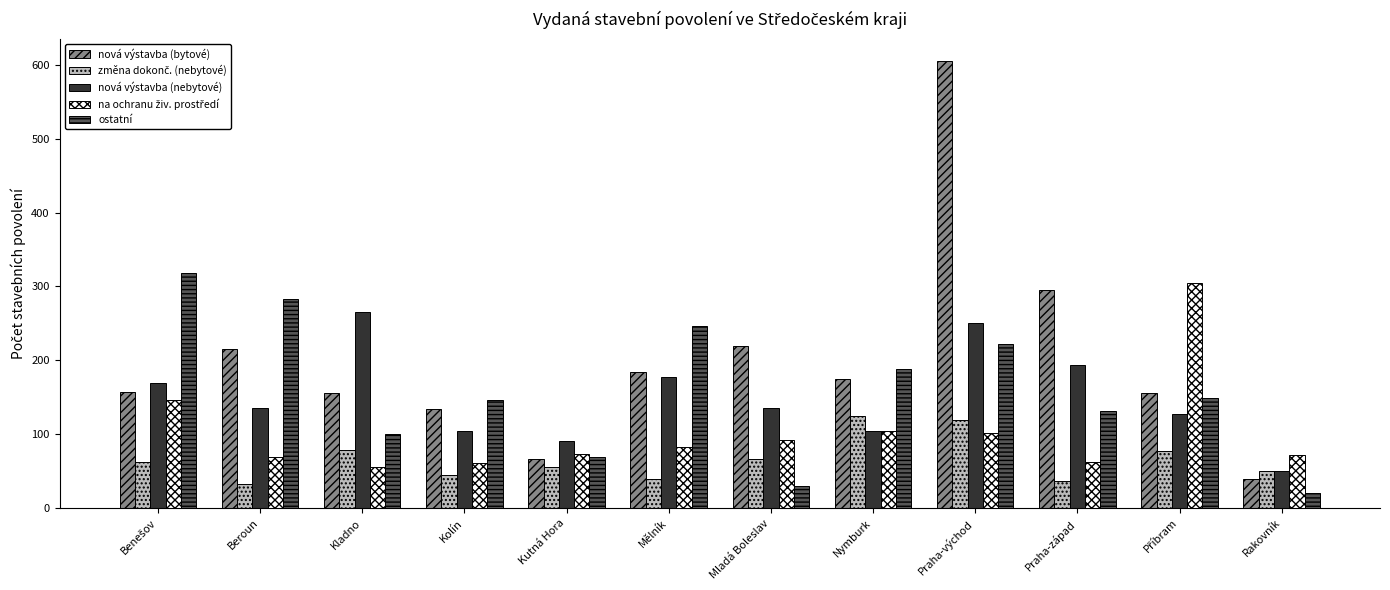

Which label corresponds to the largest value in the chart?

Praha-východ